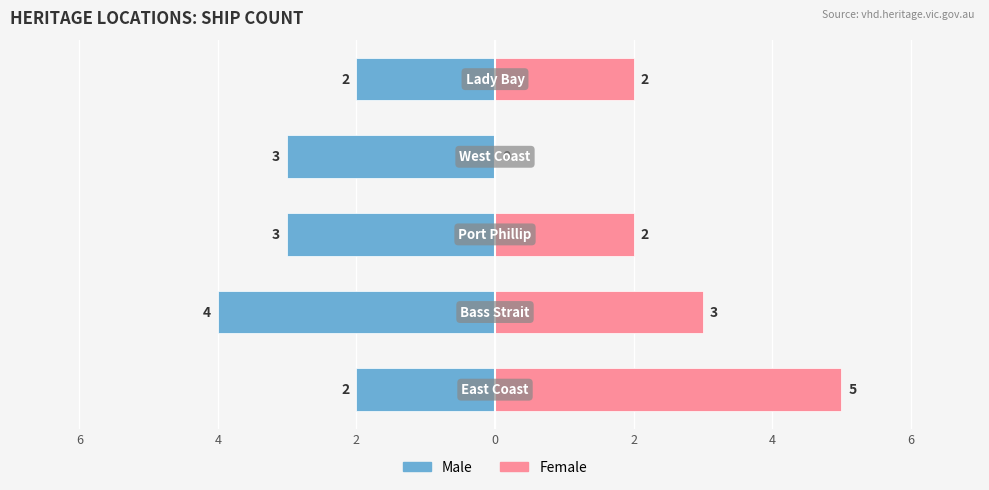

How many positive values does the Female series have?

4